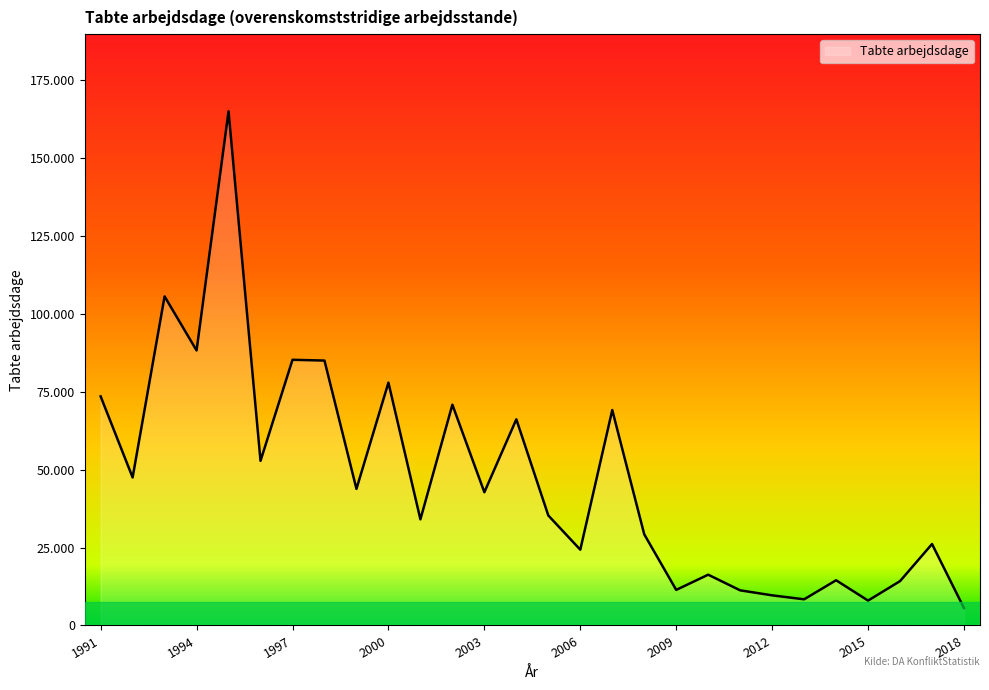

Is this an area chart (filled region under the line)?

Yes